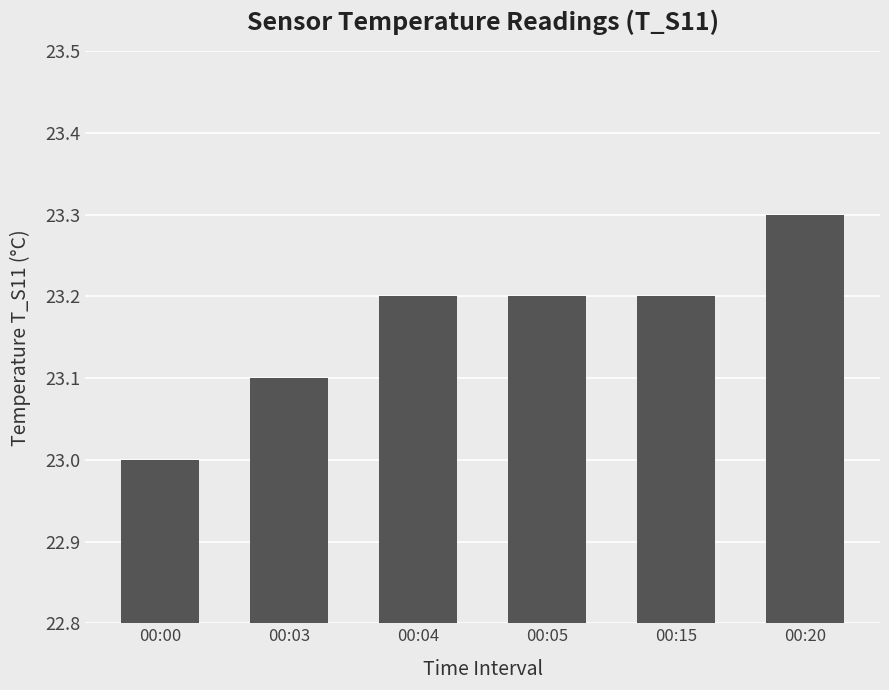

What is the sum of all values?

139.0